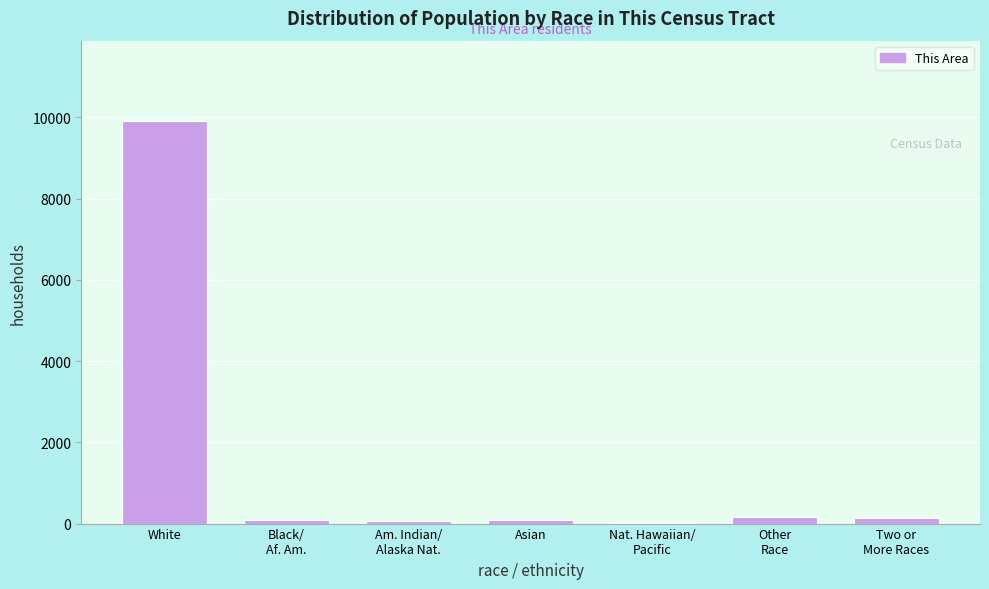

Which category has the highest value across all series?

White